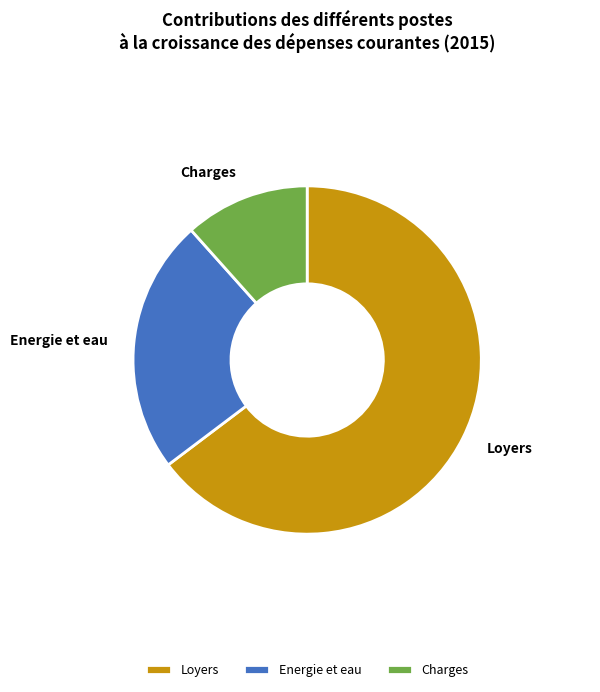

What is the largest slice in the pie chart?

Loyers